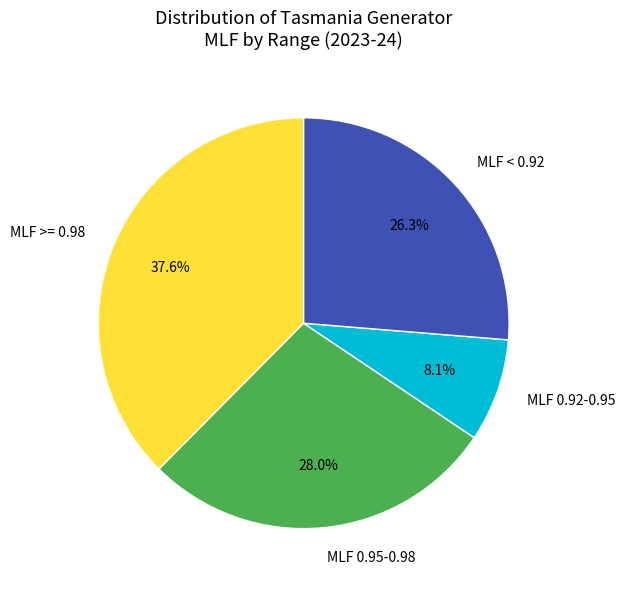

Is there any slice that represents more than half of the pie?

No